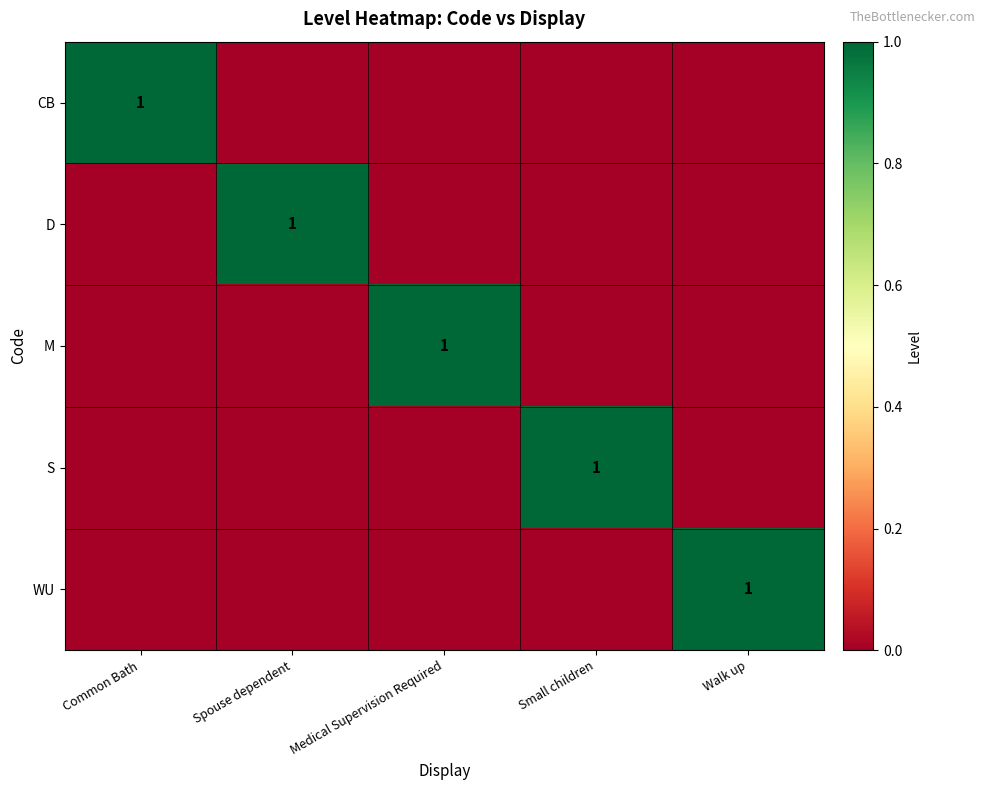

Which category has the highest value in the D series?

Spouse dependent